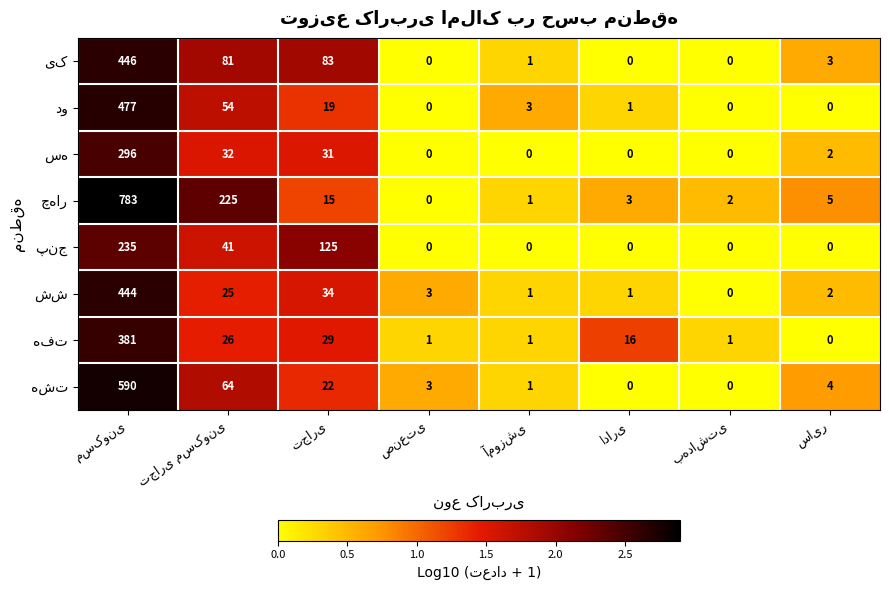

What is the maximum value shown in the chart?

783